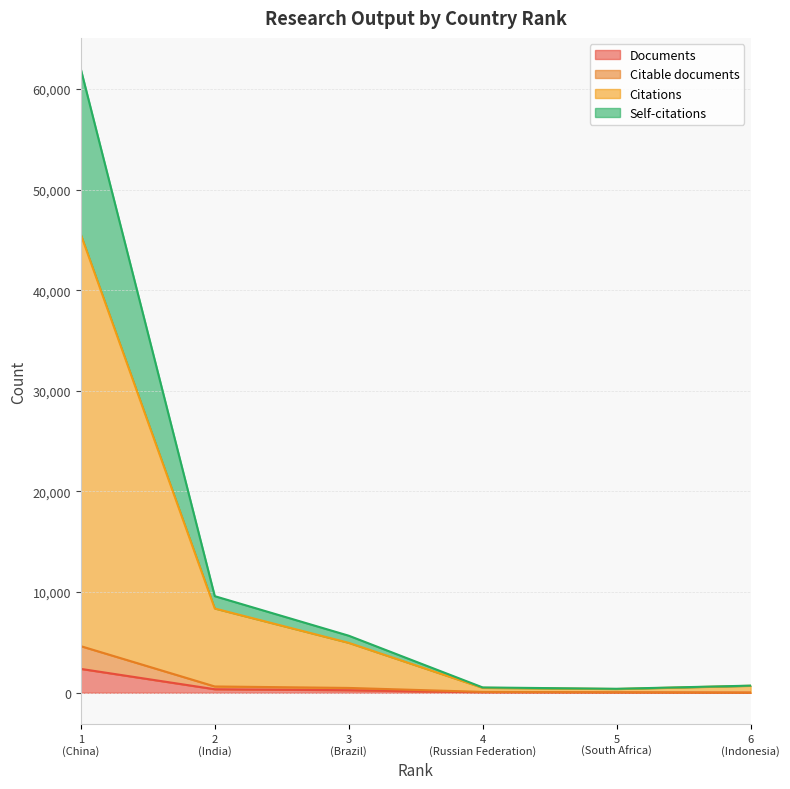

What is the highest value of the Documents series?

2371